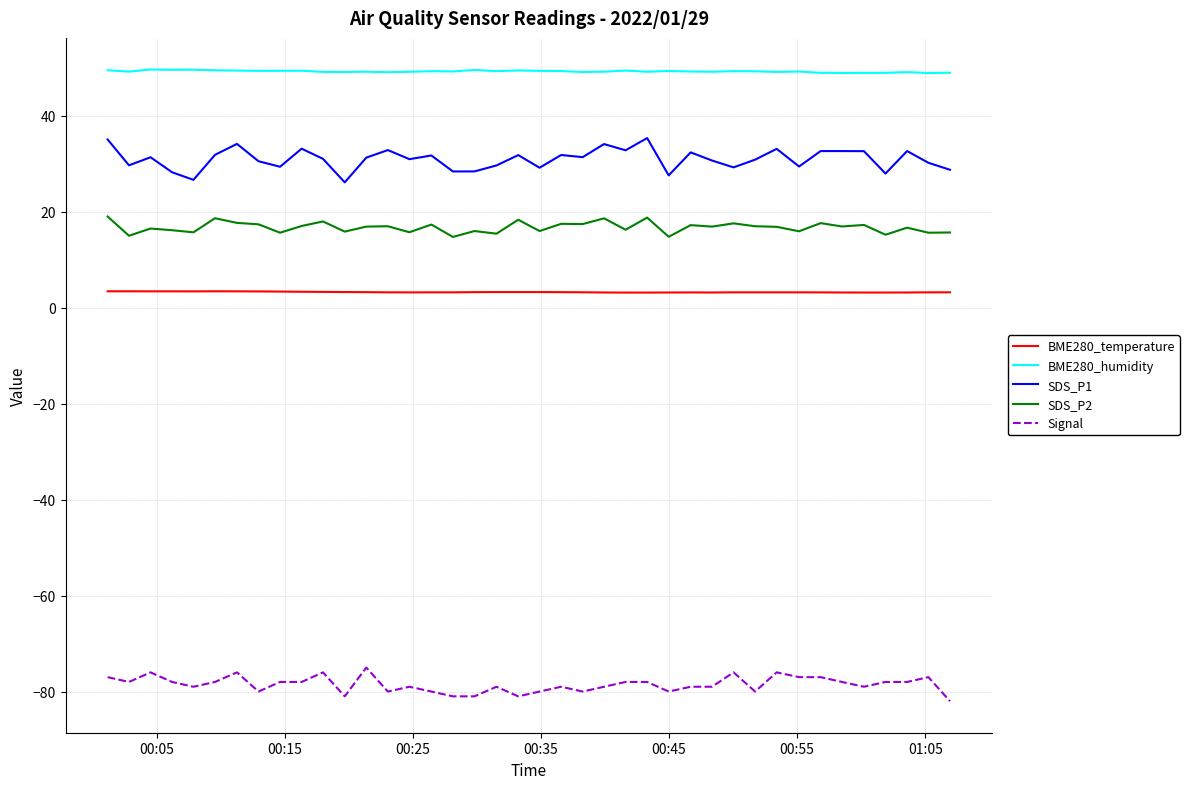

List the series in order of their peak value, lowest first.

Signal, BME280_temperature, SDS_P2, SDS_P1, BME280_humidity